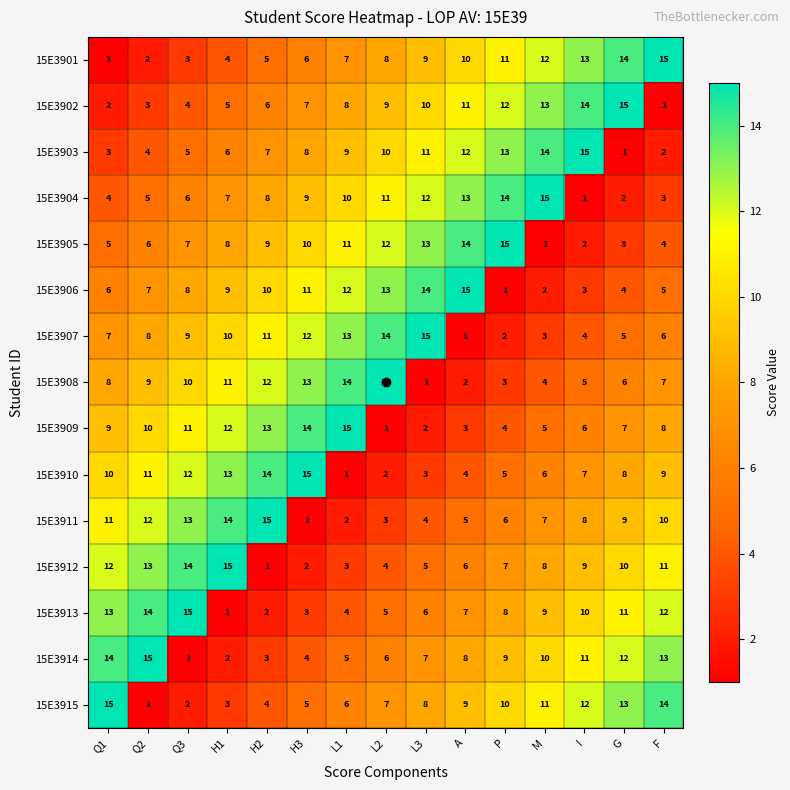

At F, list the series in order from smallest to largest.

15E3902, 15E3903, 15E3904, 15E3905, 15E3906, 15E3907, 15E3908, 15E3909, 15E3910, 15E3911, 15E3912, 15E3913, 15E3914, 15E3915, 15E3901